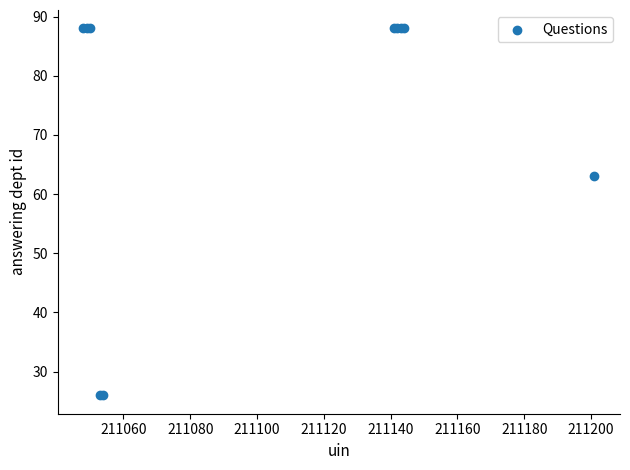

What Y value in the scatter plot is closest to 57?

63